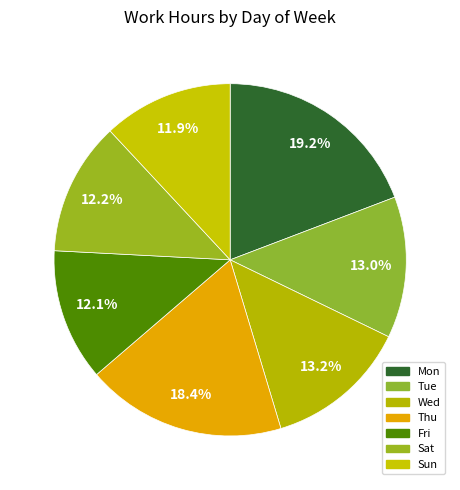

How many segments does this pie chart have?

7